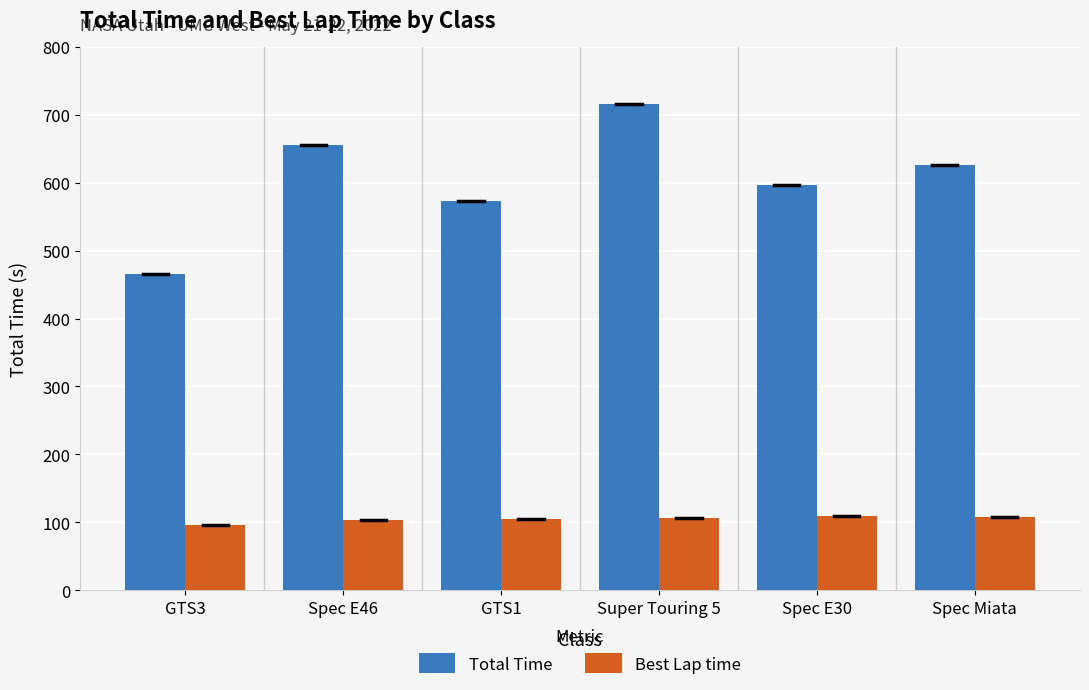

What are all the series names shown in the legend?

Total Time, Best Lap time